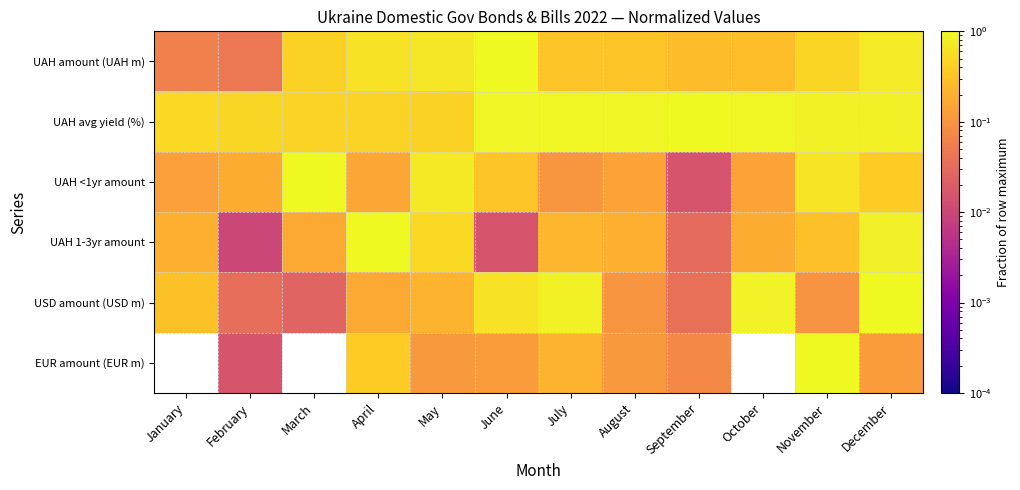

True or false: UAH <1yr amount has a value of 0.1 at January.

True